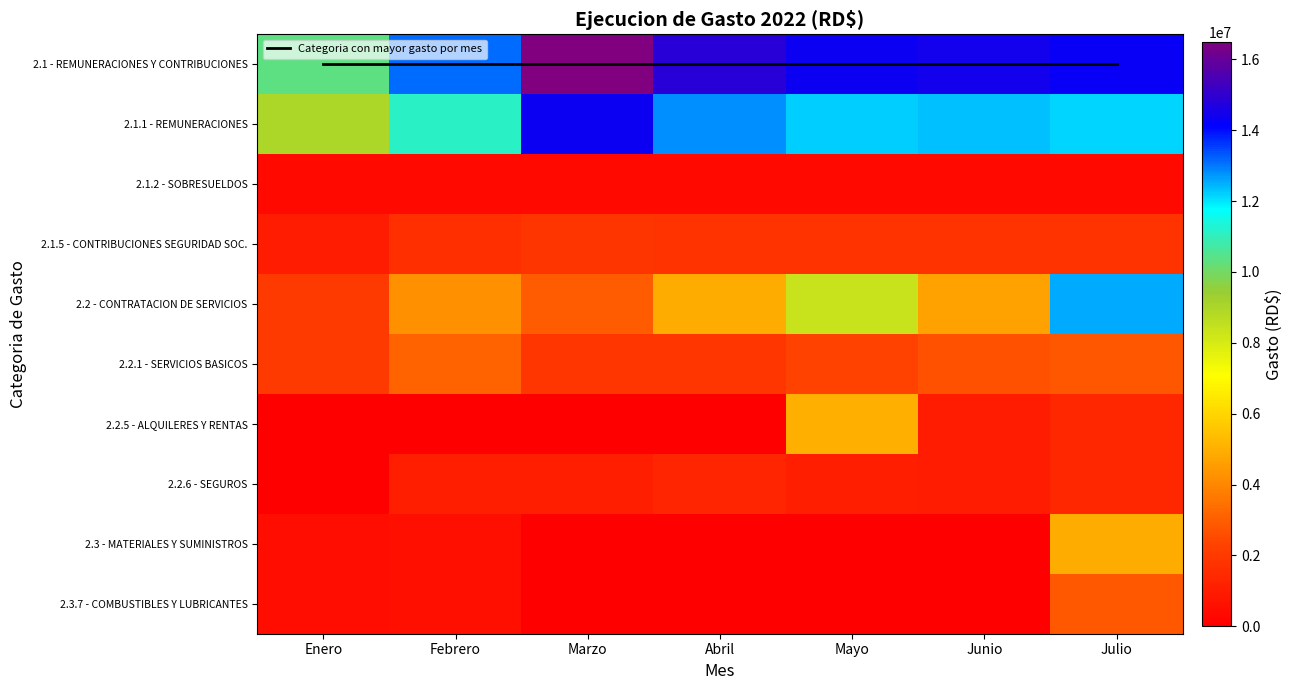

How many categories are shown in the chart?

7